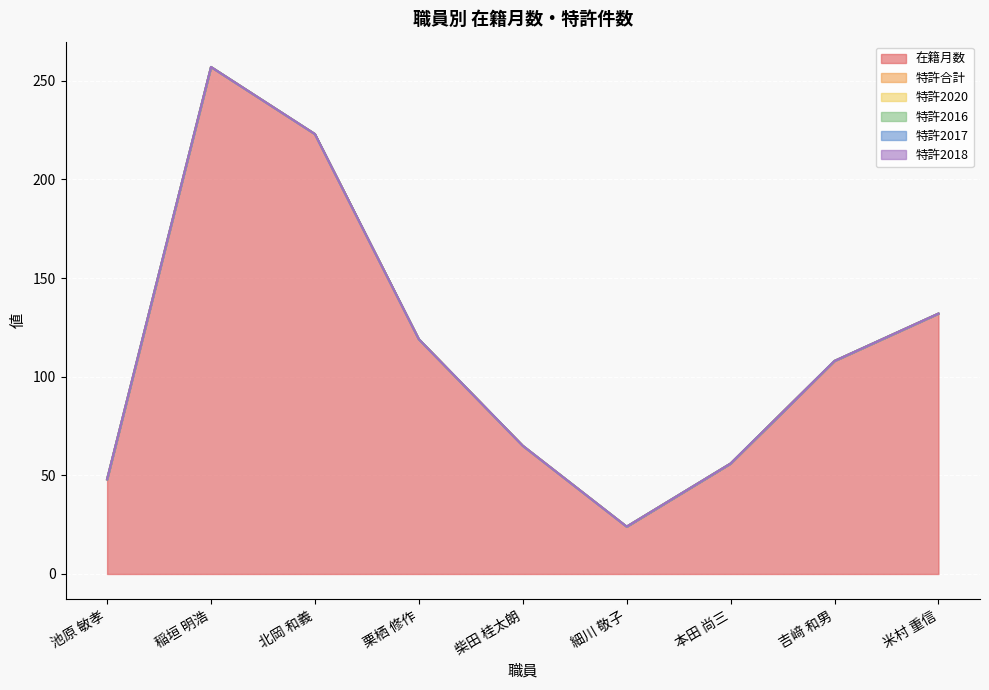

How many lines are shown in the chart?

6